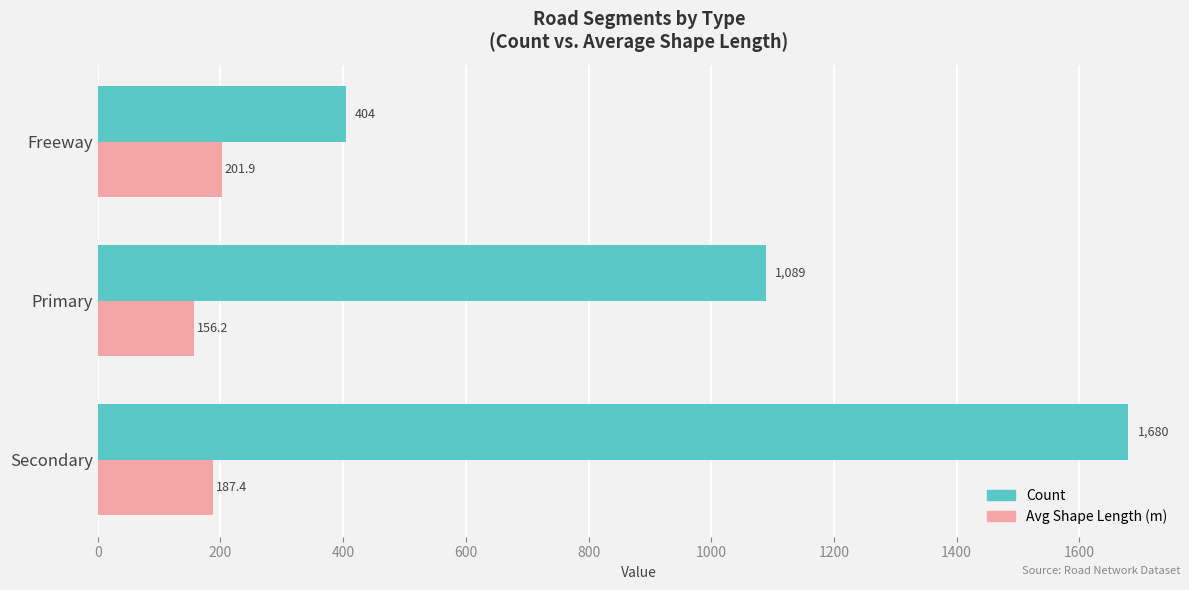

Which series has the widest spread of values?

Count